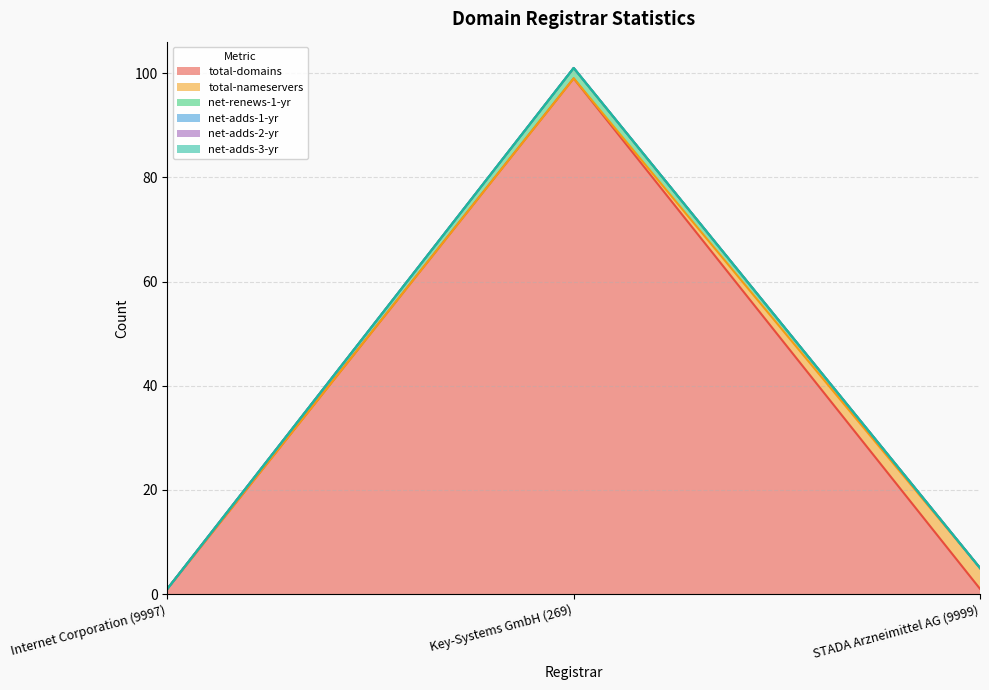

List the series in order of their peak value, highest first.

total-domains, total-nameservers, net-renews-1-yr, net-adds-1-yr, net-adds-2-yr, net-adds-3-yr